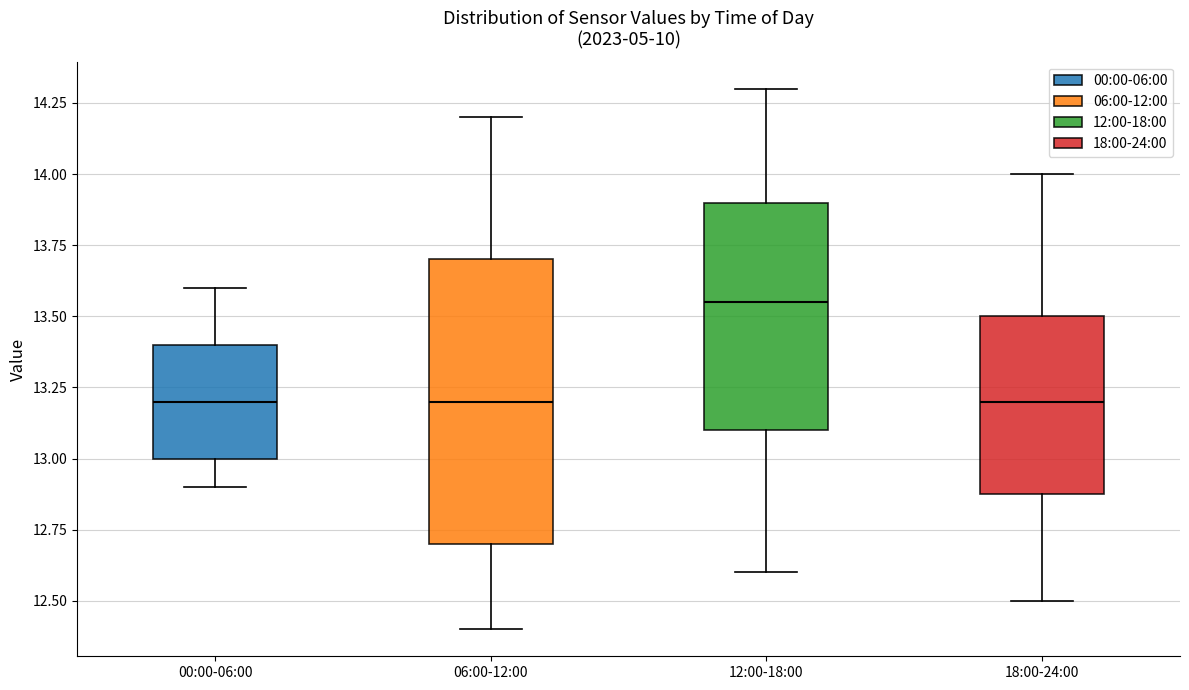

Which box's median line is the highest?

12:00-18:00